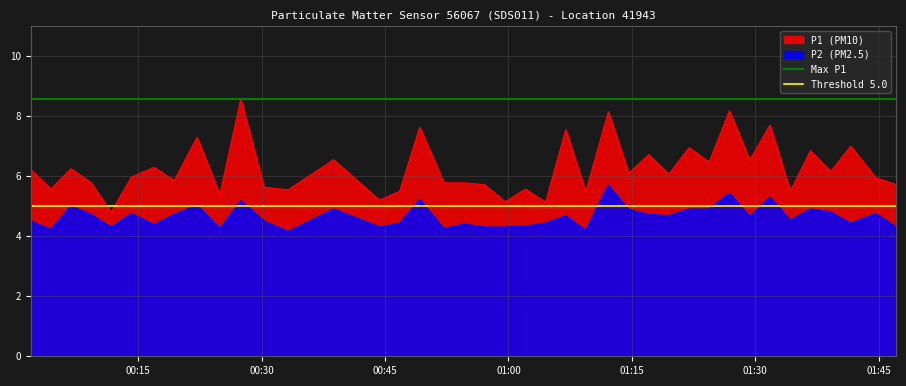

True or false: P1 (PM10) and P2 (PM2.5) cross at least once.

False